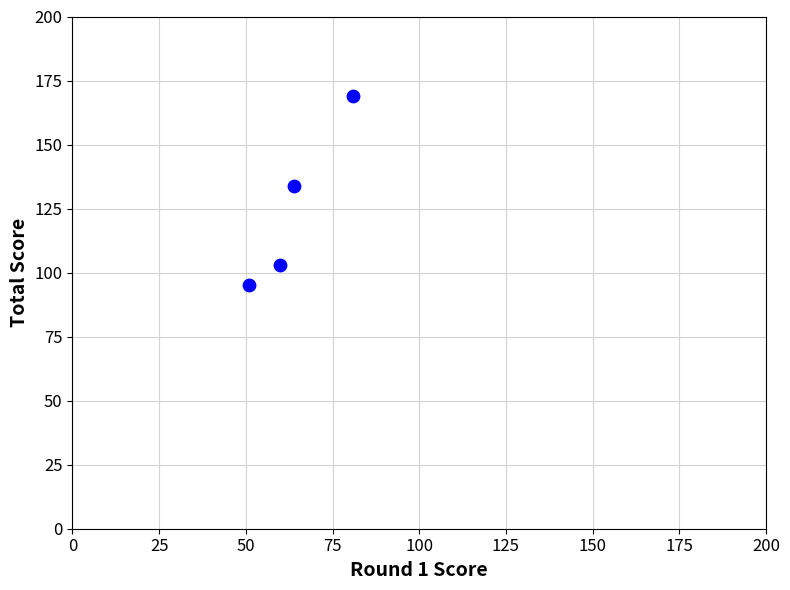

What Y value in the scatter plot is closest to 132?

134